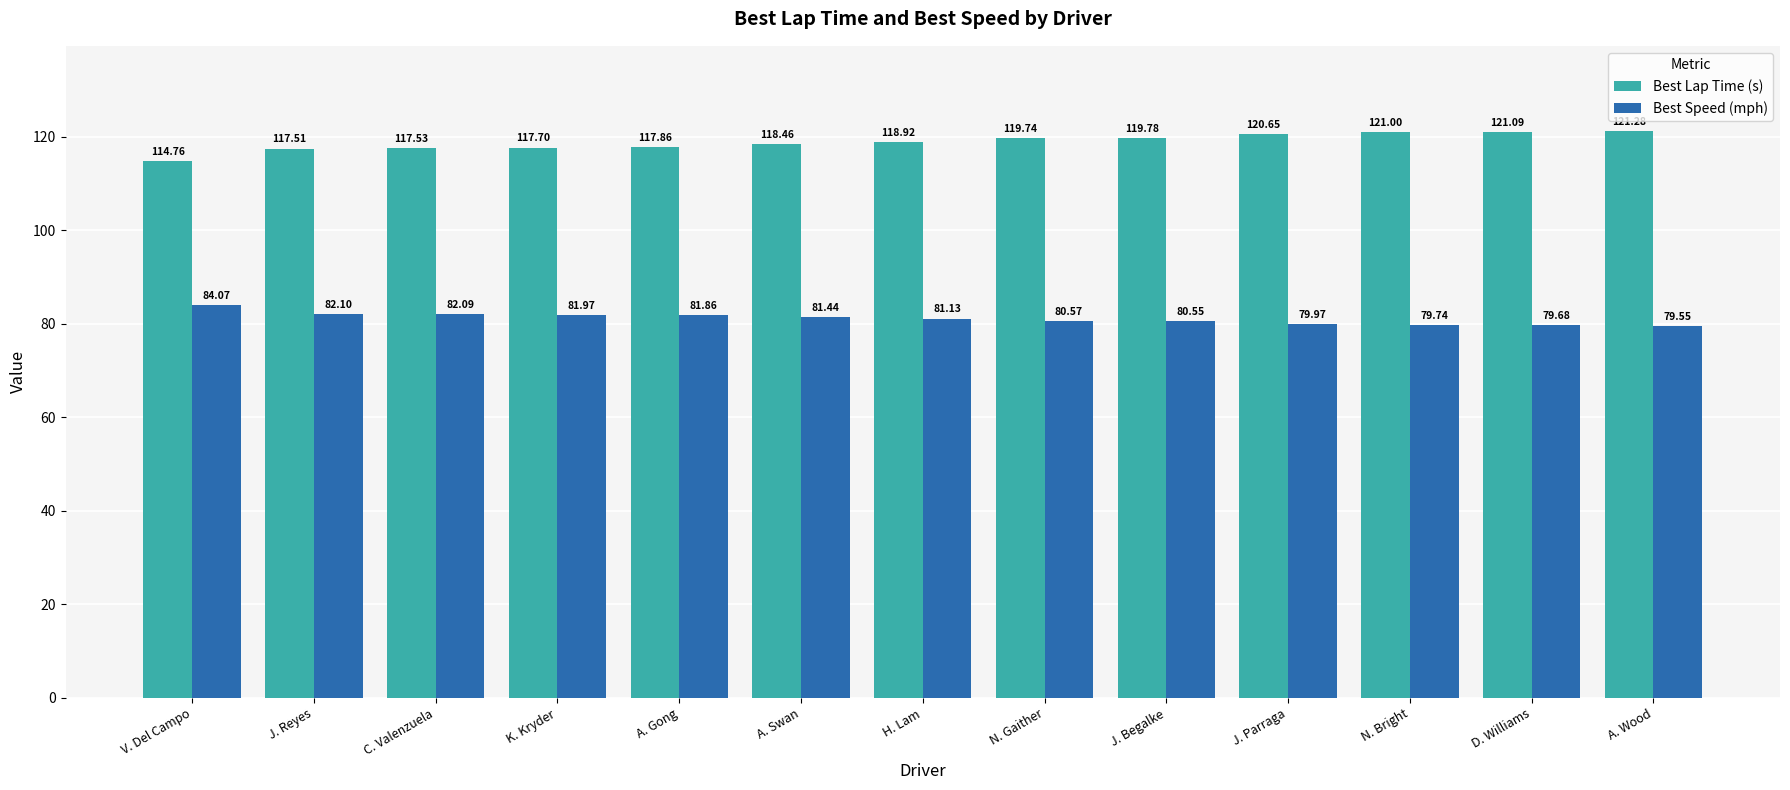

What is the difference between the maximum and minimum values in the Best Lap Time (s) series?

6.5